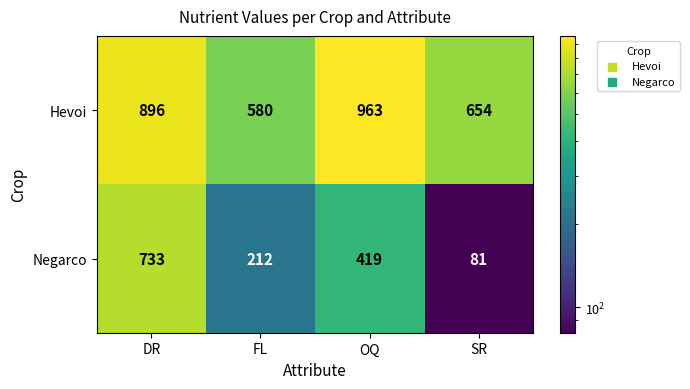

What is the difference between the maximum and minimum values in the Negarco series?

652